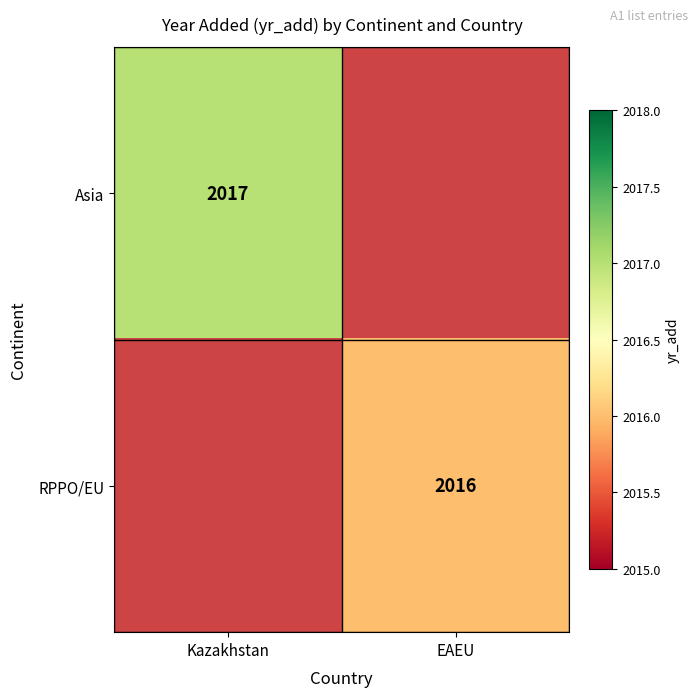

What is the minimum value shown in the chart?

2016.0